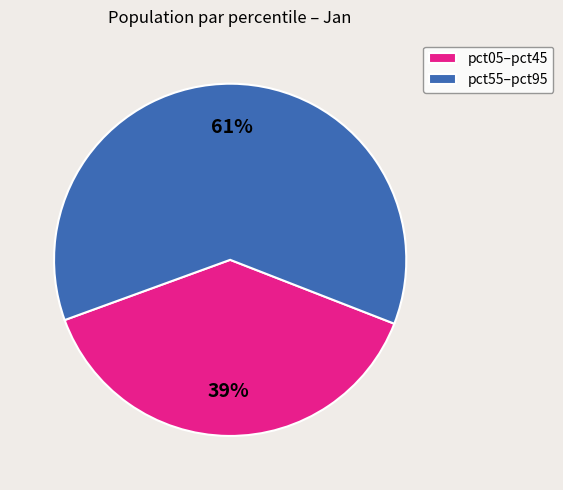

Is it true that pct05–pct45 is 39% of the pie?

True